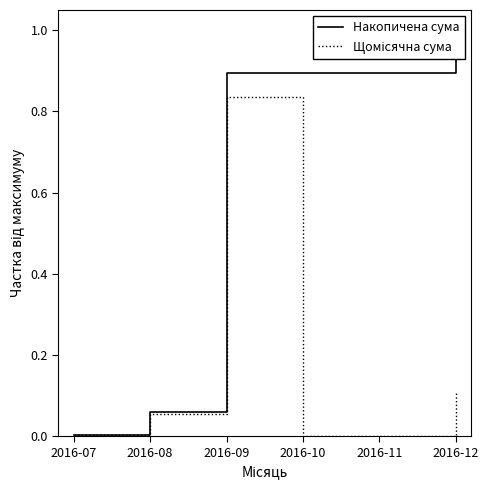

Reading left to right, transcribe all the data shown in this chart.

Накопичена сума: 2016-07=0.0	2016-08=0.1	2016-09=0.9	2016-10=0.9	2016-11=0.9	2016-12=1.0
Щомісячна сума: 2016-07=0.0	2016-08=0.1	2016-09=0.8	2016-10=0.0	2016-11=0.0	2016-12=0.1